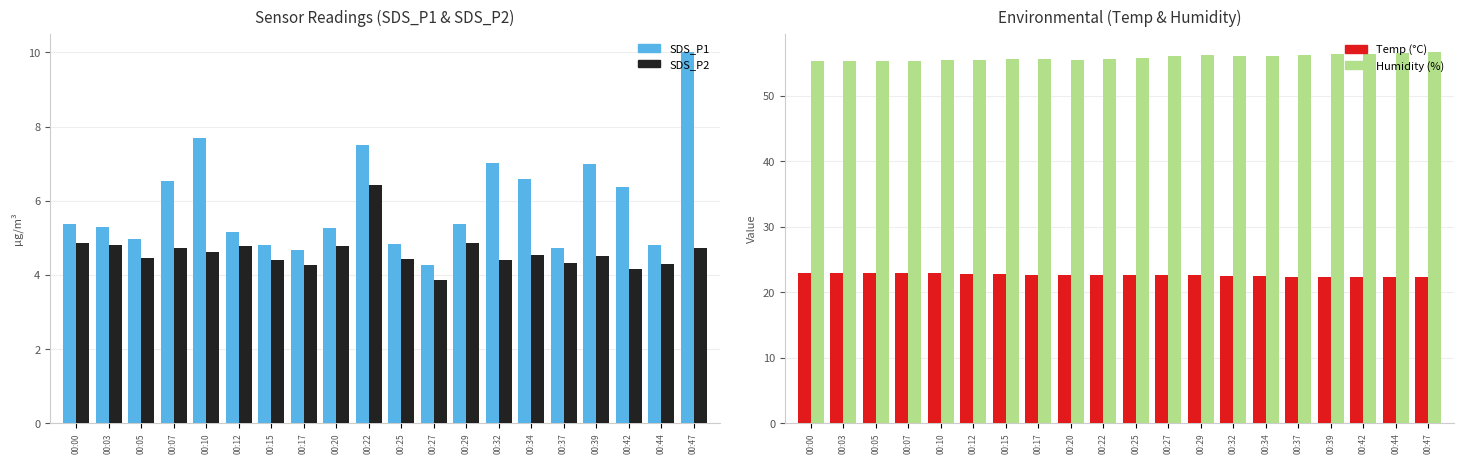

Which series has the largest range (max minus min)?

SDS_P1